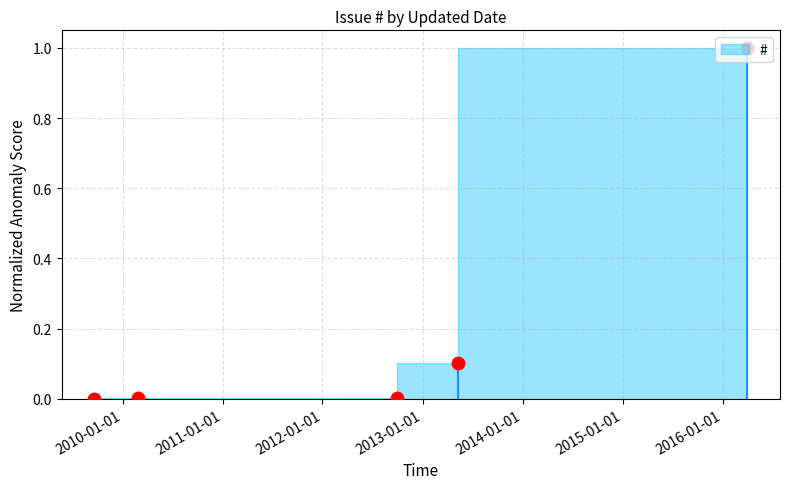

What is the change in value from 2010-02-26 to 2016-03-31?

+1.0